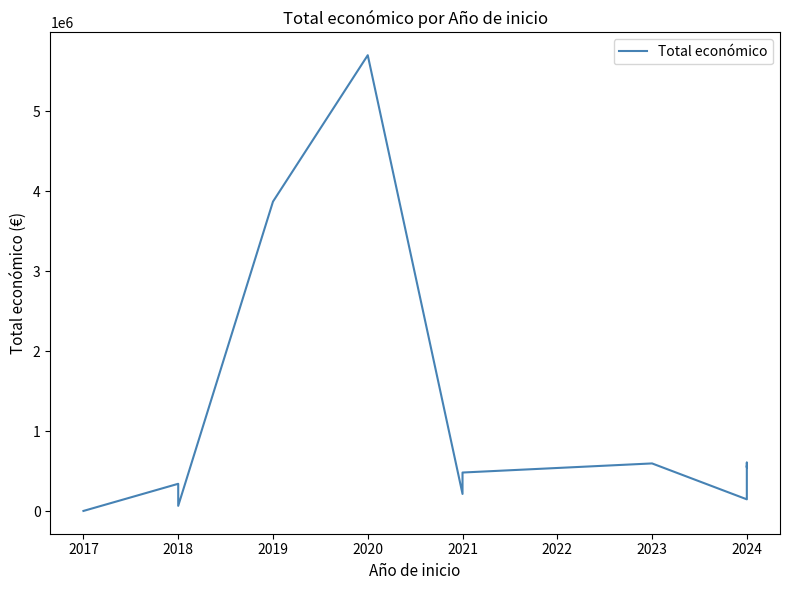

What is the average value?

1026564